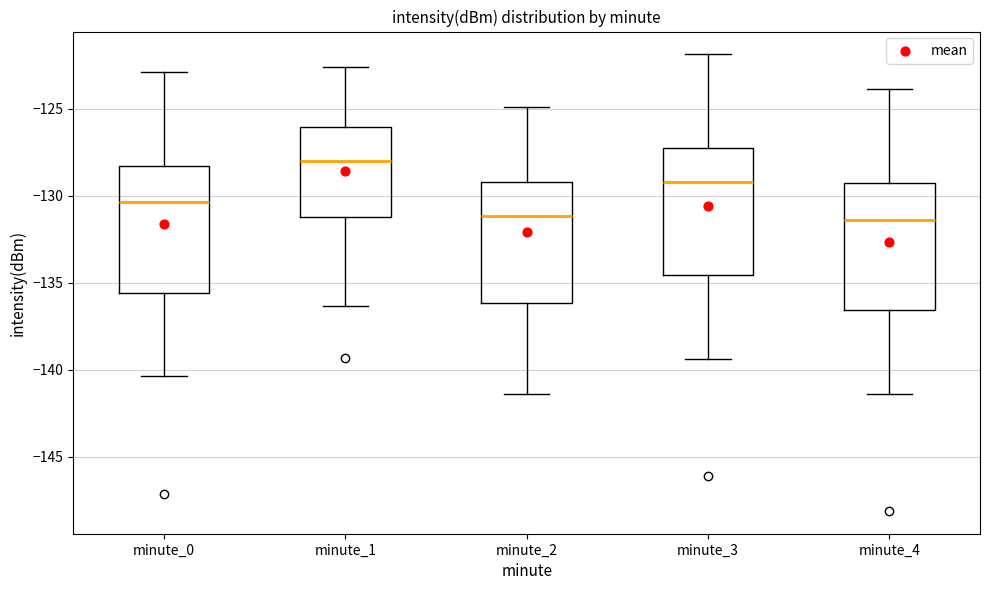

Reading left to right, transcribe this box plot: for each box, give where its median line is, the range the box spans, and where its two whiskers end, as read against the y-axis. The values are not printed on the chart, so give them approximately, as read against the axis.

minute_0: median -130.5, box -135.5 to -128.5, whiskers -140.5 to -123.0
minute_1: median -128.0, box -131.0 to -126.0, whiskers -136.5 to -122.5
minute_2: median -131.0, box -136.0 to -129.0, whiskers -141.5 to -125.0
minute_3: median -129.0, box -134.5 to -127.5, whiskers -139.5 to -122.0
minute_4: median -131.5, box -136.5 to -129.5, whiskers -141.5 to -124.0